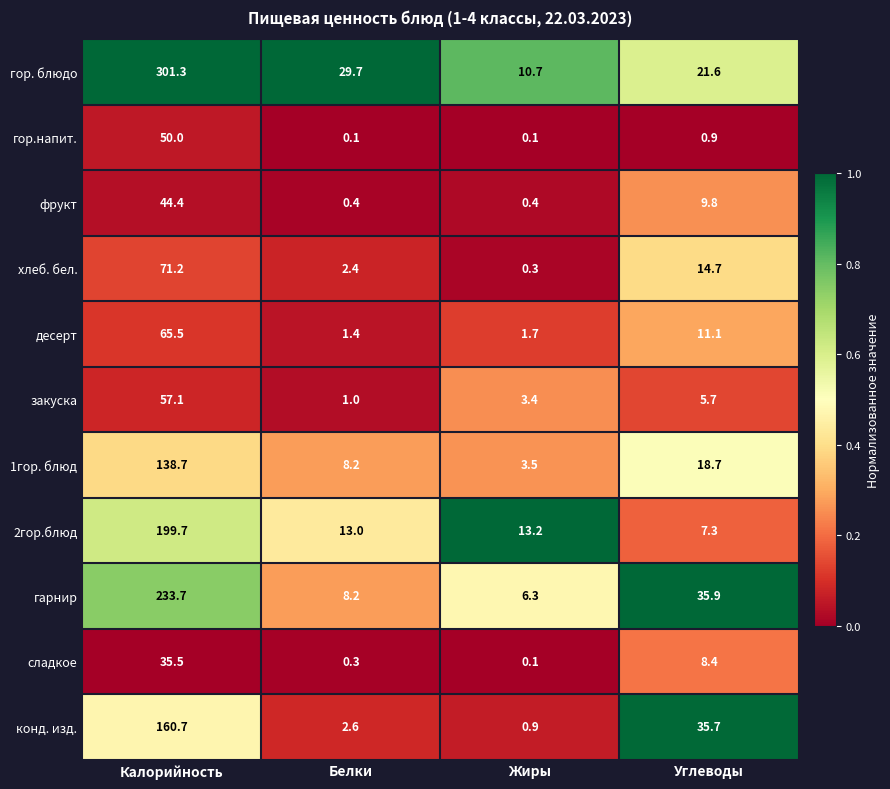

At which category is the sum across all series the highest?

Калорийность